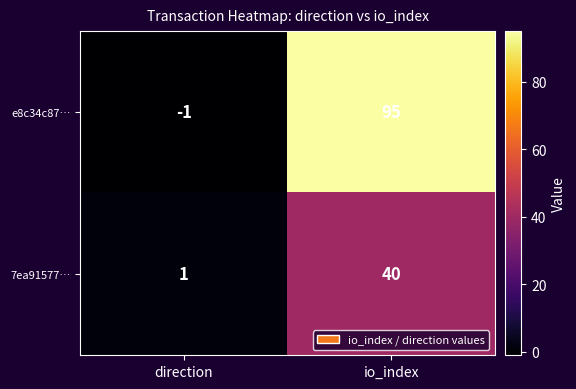

How many series are shown in this chart?

2